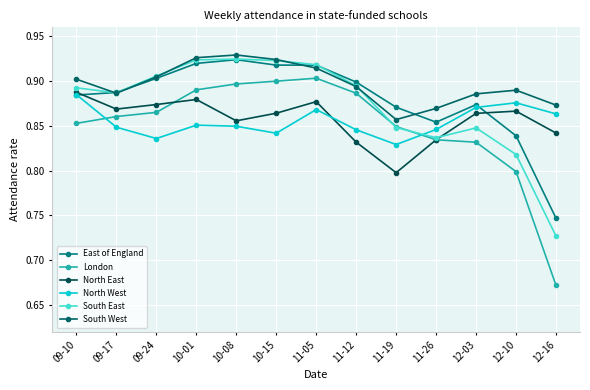

Which category has the highest value in the South West series?

10-08